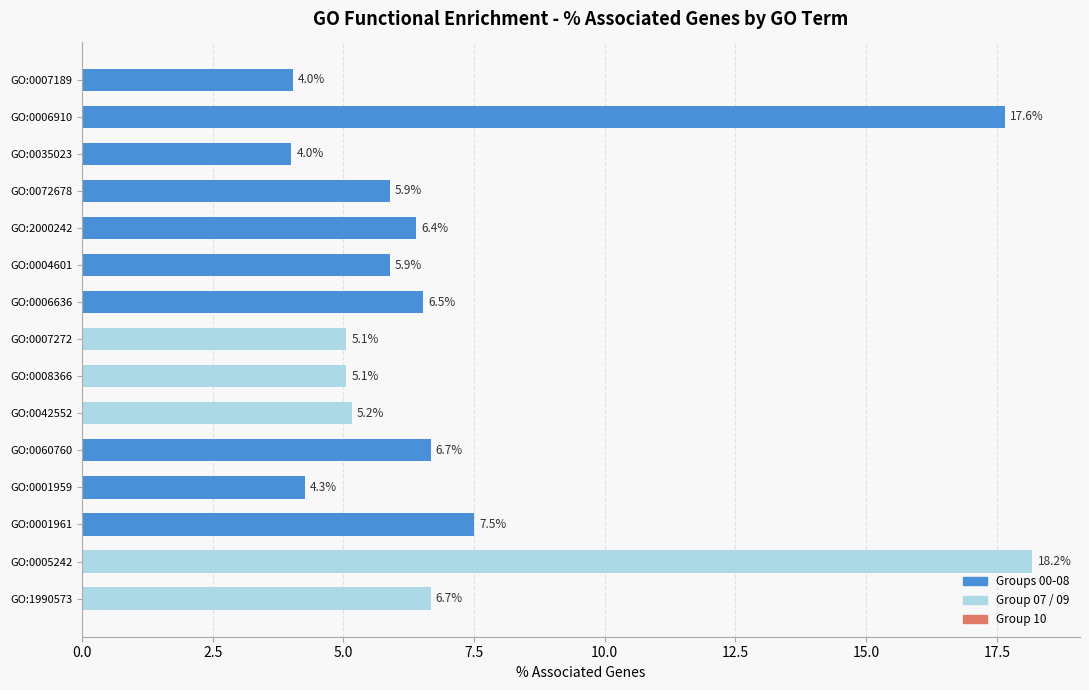

What is the label of the 14th bar from the bottom?

GO:0006910